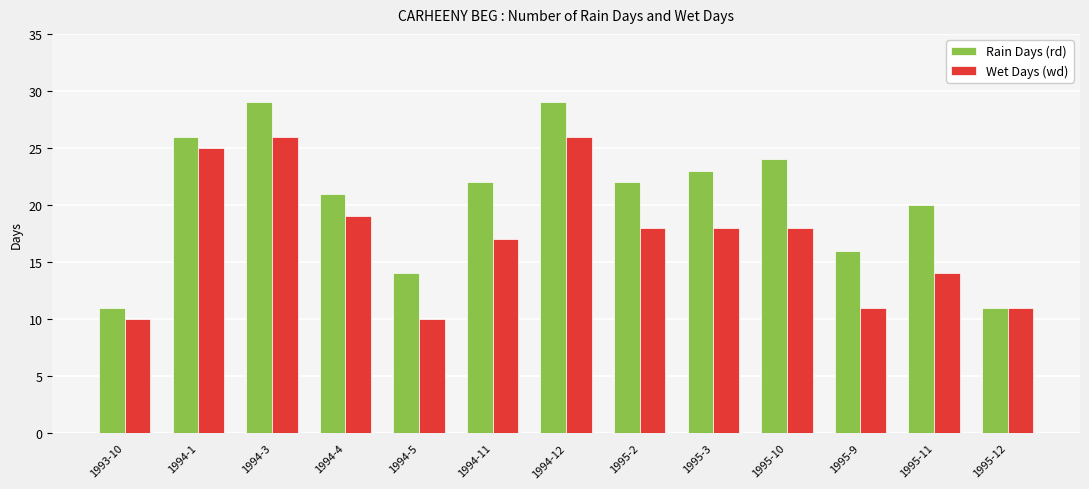

How many groups of bars are there?

13